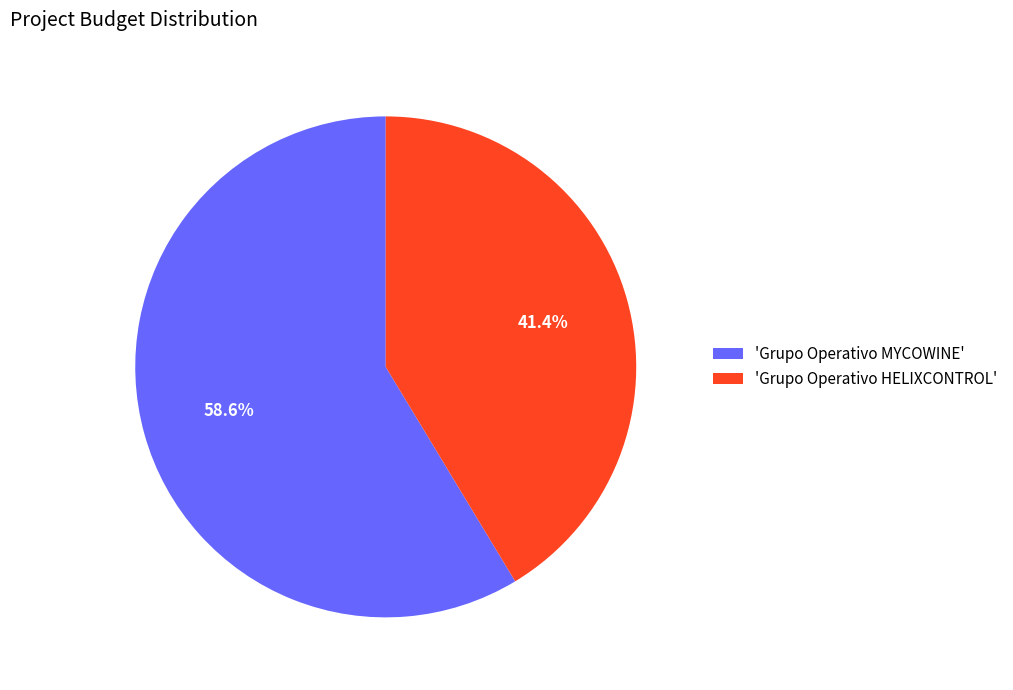

Between 'Grupo Operativo HELIXCONTROL' and 'Grupo Operativo MYCOWINE', which is larger?

'Grupo Operativo MYCOWINE'